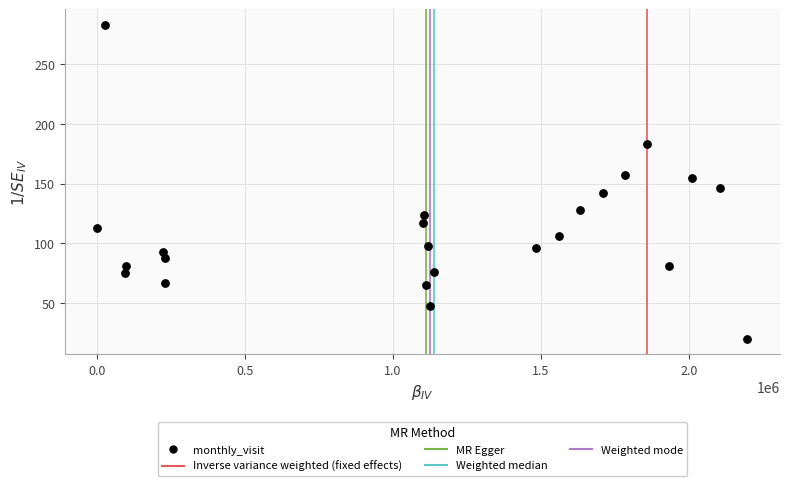

What is the range of Y values (max minus min)?

263